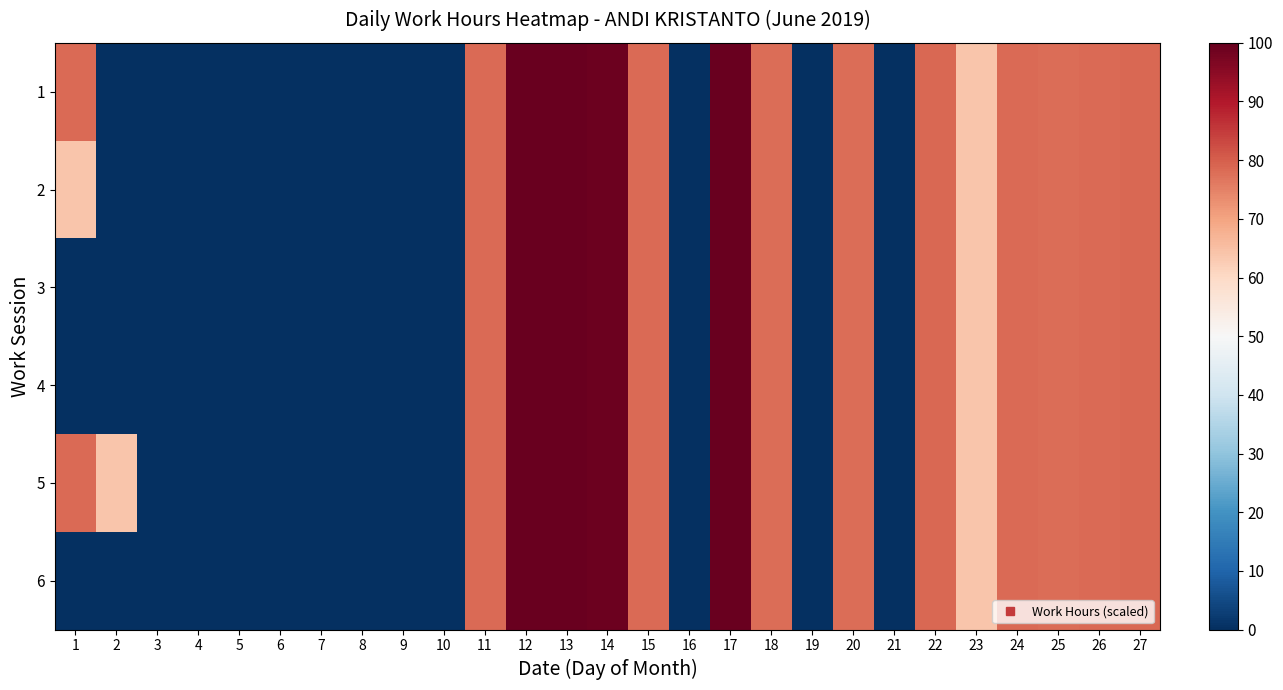

Reading left to right, extract all data points from this chart.

1: 1=78.4	2=0.0	3=0.0	4=0.0	5=0.0	6=0.0	7=0.0	8=0.0	9=0.0	10=0.0	11=78.4	12=99.5	13=99.6	14=99.2	15=78.4	16=0.0	17=99.5	18=77.8	19=0.0	20=77.8	21=0.0	22=78.5	23=63.8	24=78.4	25=78.0	26=78.2	27=78.8
2: 1=63.7	2=0.0	3=0.0	4=0.0	5=0.0	6=0.0	7=0.0	8=0.0	9=0.0	10=0.0	11=78.4	12=99.5	13=99.6	14=99.2	15=78.4	16=0.0	17=99.5	18=77.8	19=0.0	20=77.8	21=0.0	22=78.5	23=63.8	24=78.4	25=78.0	26=78.2	27=78.8
3: 1=0.0	2=0.0	3=0.0	4=0.0	5=0.0	6=0.0	7=0.0	8=0.0	9=0.0	10=0.0	11=78.4	12=99.5	13=99.6	14=99.2	15=78.4	16=0.0	17=99.5	18=77.8	19=0.0	20=77.8	21=0.0	22=78.5	23=63.8	24=78.4	25=78.0	26=78.2	27=78.8
4: 1=0.0	2=0.0	3=0.0	4=0.0	5=0.0	6=0.0	7=0.0	8=0.0	9=0.0	10=0.0	11=78.4	12=99.5	13=99.6	14=99.2	15=78.4	16=0.0	17=99.5	18=77.8	19=0.0	20=77.8	21=0.0	22=78.5	23=63.8	24=78.4	25=78.0	26=78.2	27=78.8
5: 1=78.4	2=63.7	3=0.0	4=0.0	5=0.0	6=0.0	7=0.0	8=0.0	9=0.0	10=0.0	11=78.4	12=99.5	13=99.6	14=99.2	15=78.4	16=0.0	17=99.5	18=77.8	19=0.0	20=77.8	21=0.0	22=78.5	23=63.8	24=78.4	25=78.0	26=78.2	27=78.8
6: 1=0.0	2=0.0	3=0.0	4=0.0	5=0.0	6=0.0	7=0.0	8=0.0	9=0.0	10=0.0	11=78.4	12=99.5	13=99.6	14=99.2	15=78.4	16=0.0	17=99.5	18=77.8	19=0.0	20=77.8	21=0.0	22=78.5	23=63.8	24=78.4	25=78.0	26=78.2	27=78.8